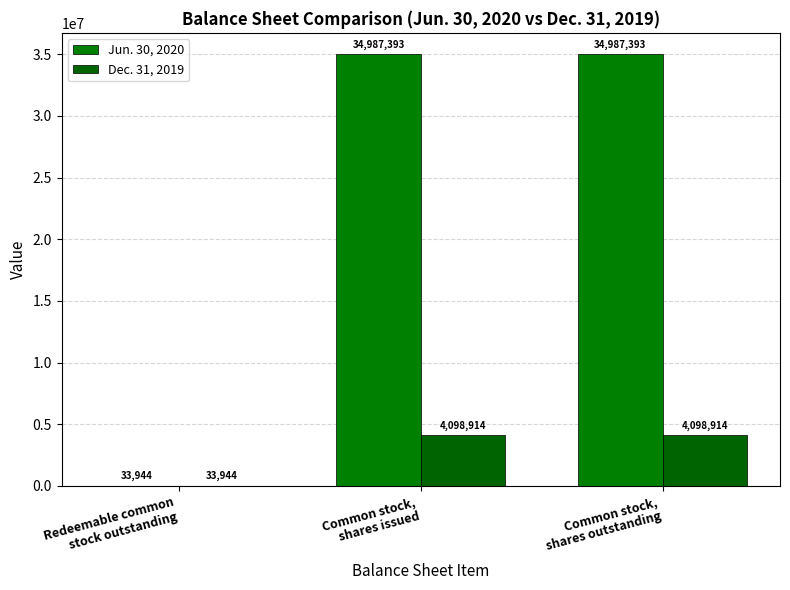

What is the minimum value shown in the chart?

33944